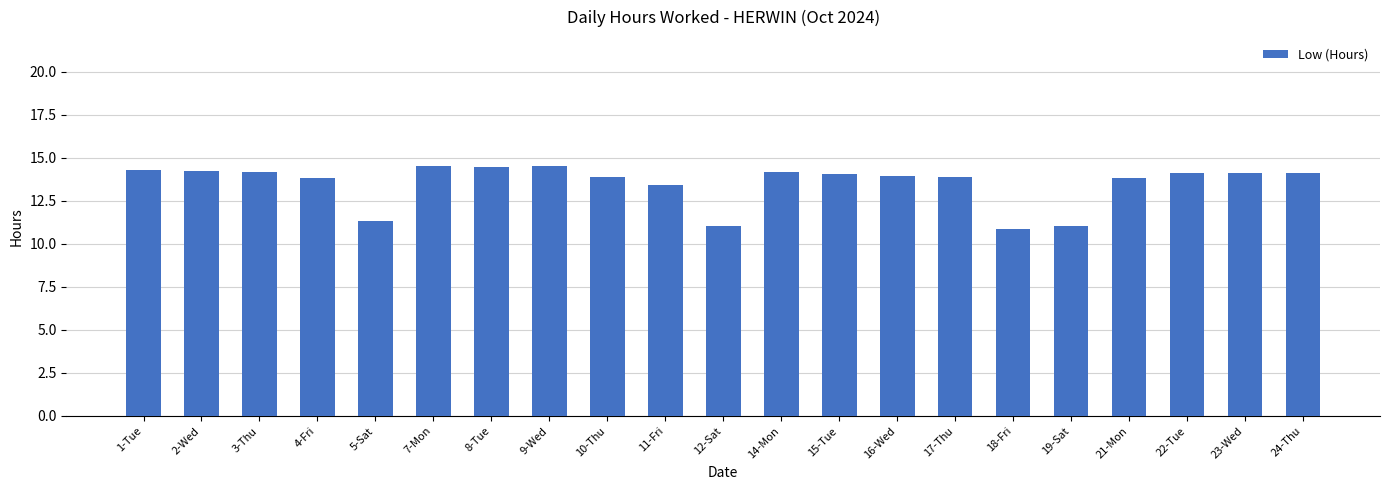

What is the label of the 17th bar from the left?

19-Sat